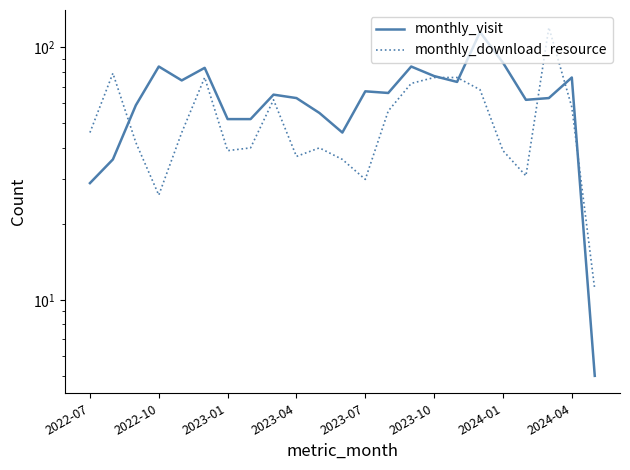

What is the sum of all monthly_visit values?

1473